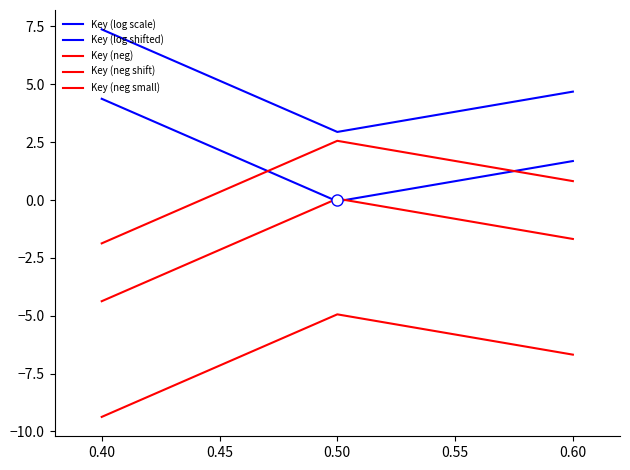

How many values in Key (log shifted) are below zero?

1